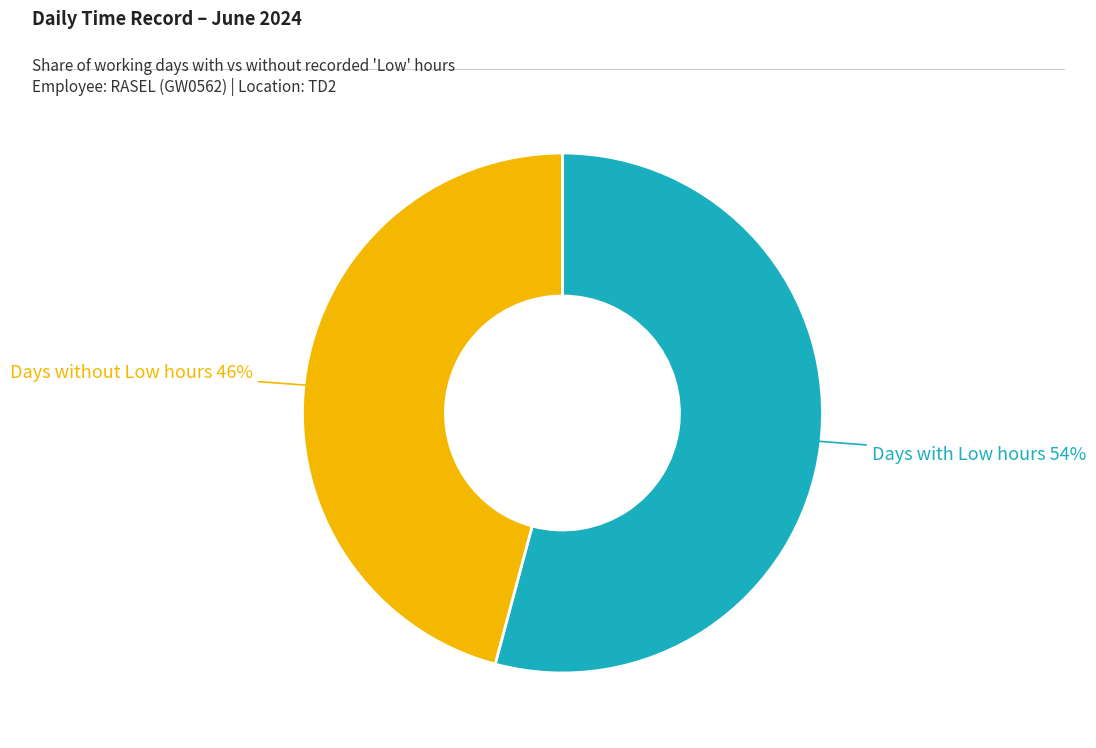

To the nearest percent, what is the difference between the largest and smallest slice percentages?

8%